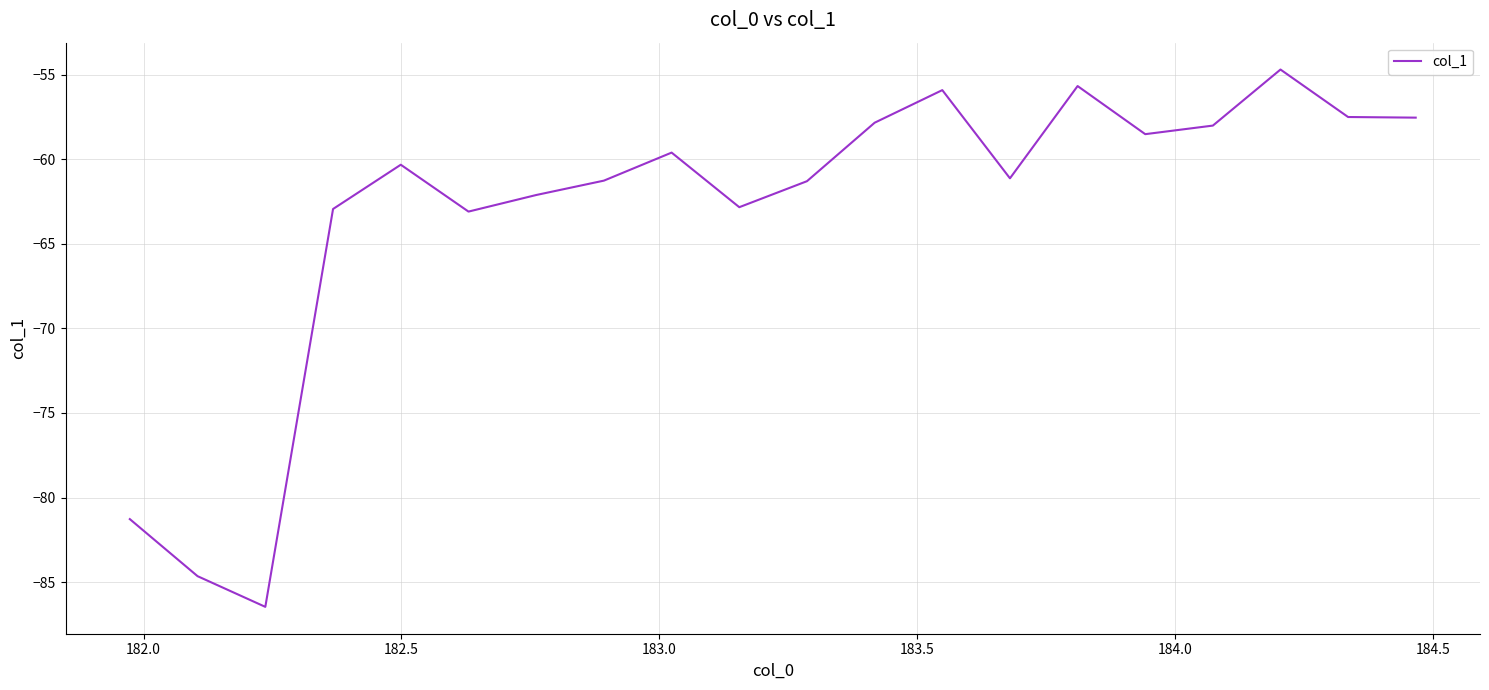

What is the greatest value displayed?

-54.7